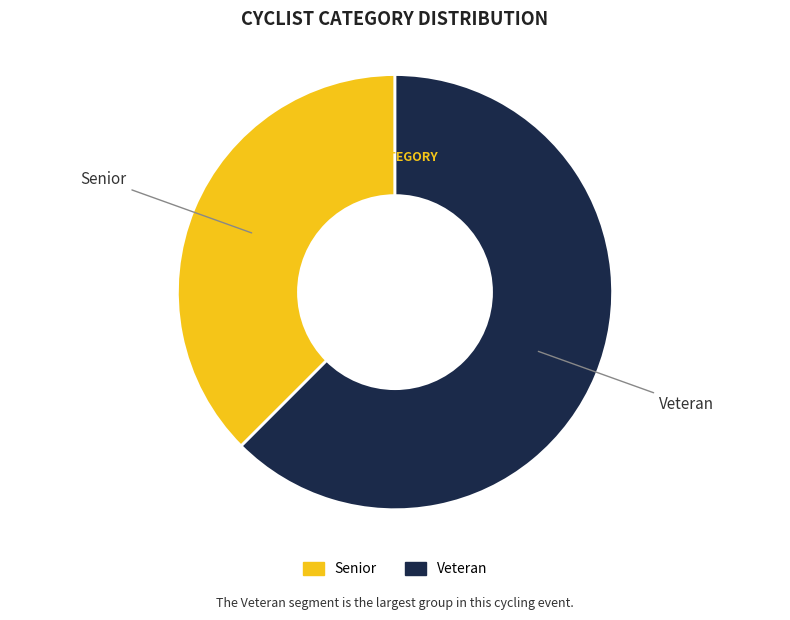

What is the majority slice?

Veteran